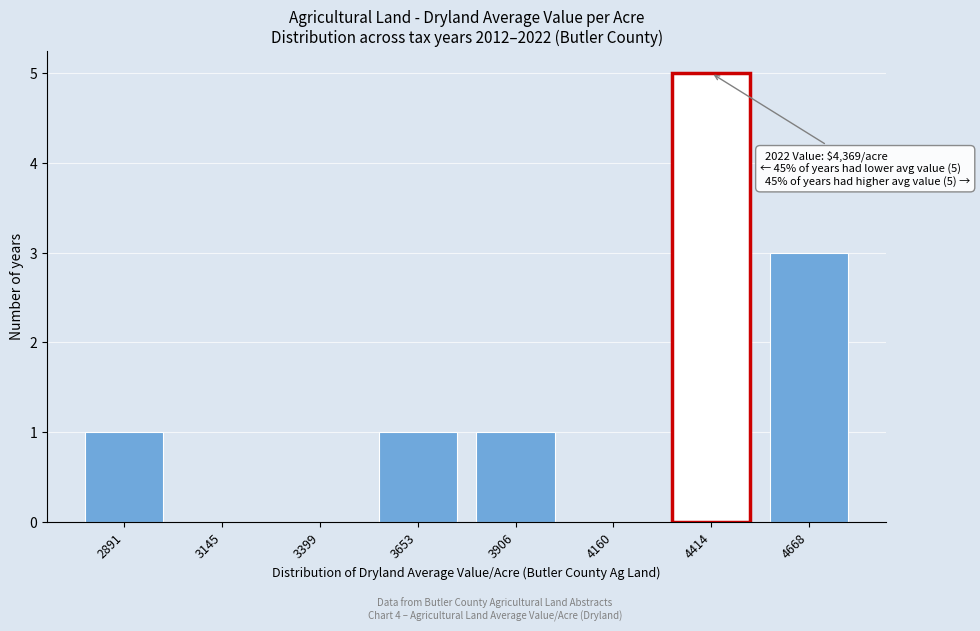

Reading left to right, list all the values displayed in this chart.

2891=1	3145=0	3399=0	3653=1	3906=1	4160=0	4414=5	4668=3